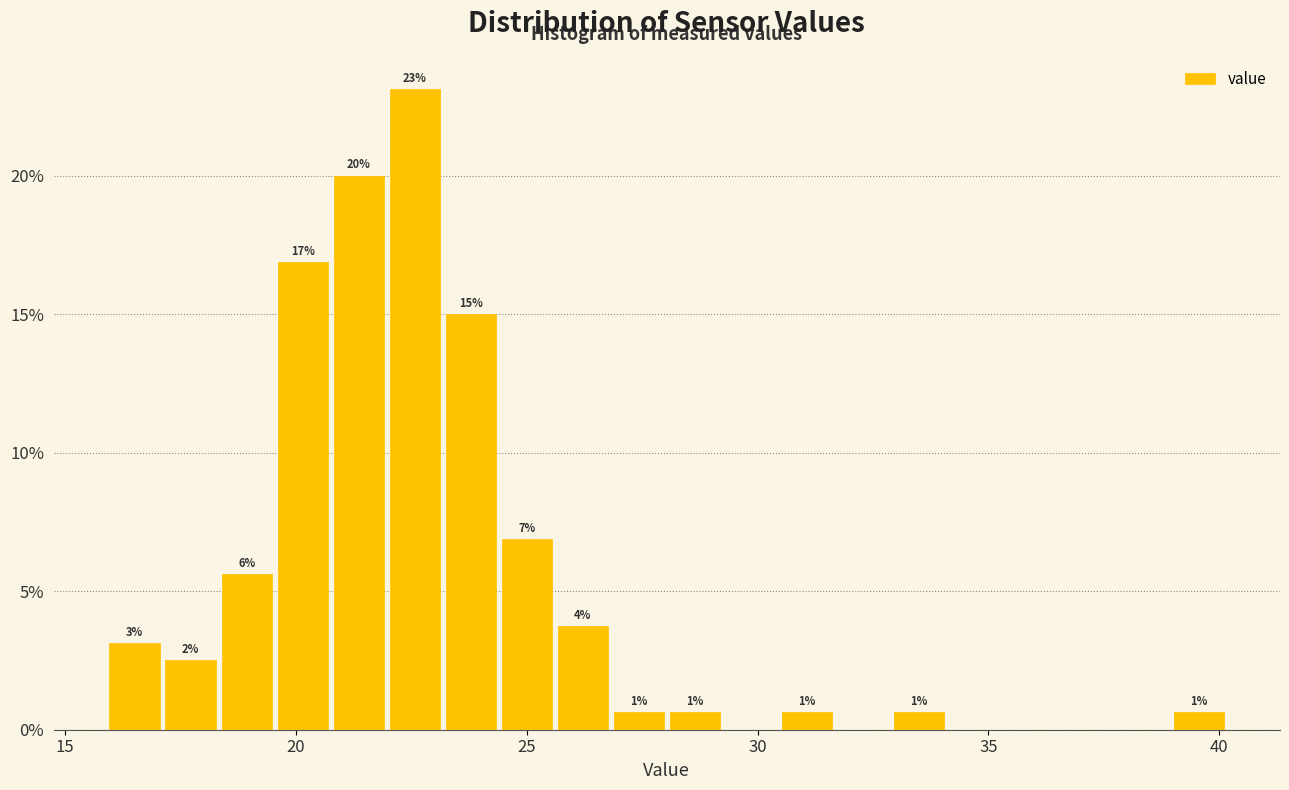

Read against the x-axis, roughly where is the centre of the tallest bar?

22.5